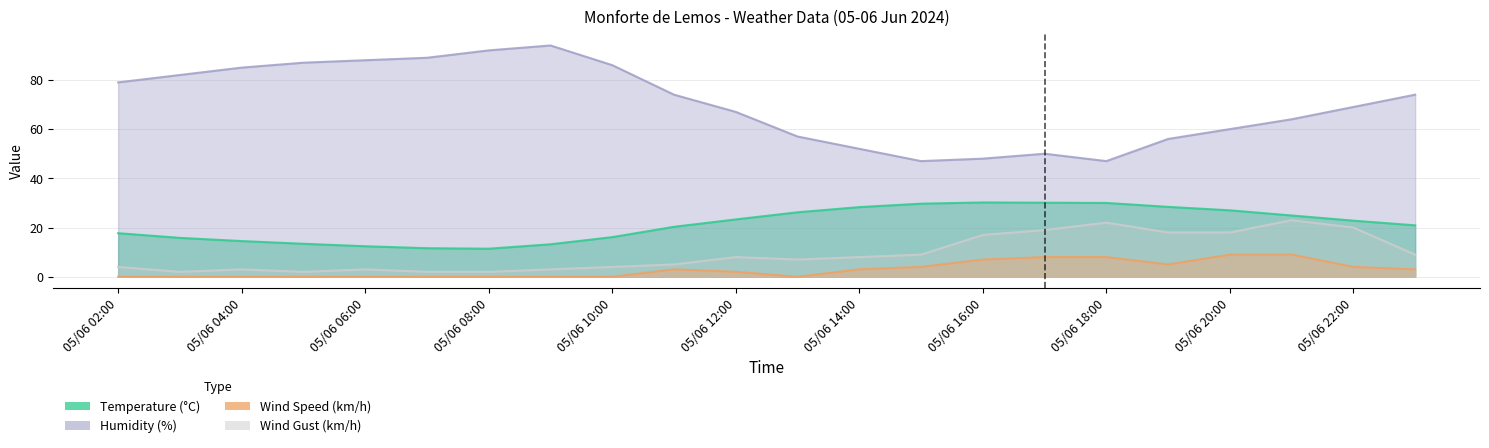

Which series has the largest total across all categories?

Humidity (%)